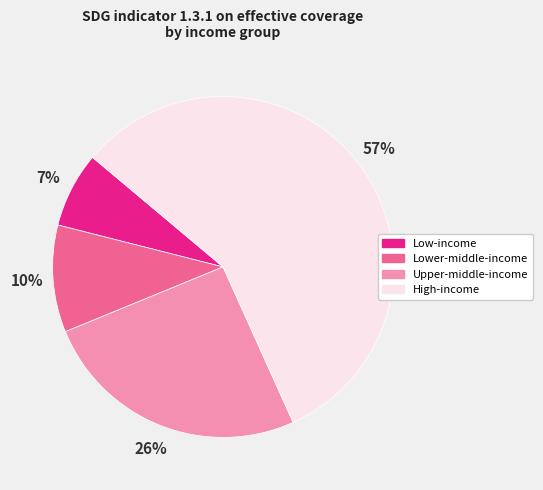

Do Low-income and Lower-middle-income together represent more than half of the pie?

No